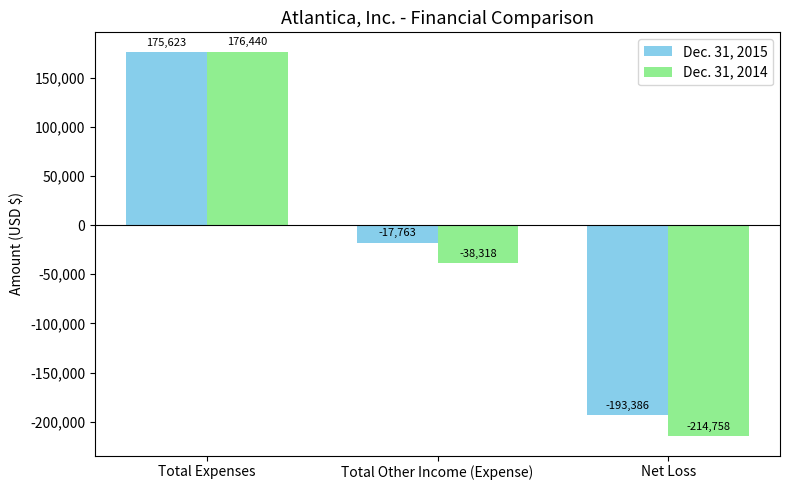

Which series changed the most between Total Other Income (Expense) and Net Loss?

Dec. 31, 2014